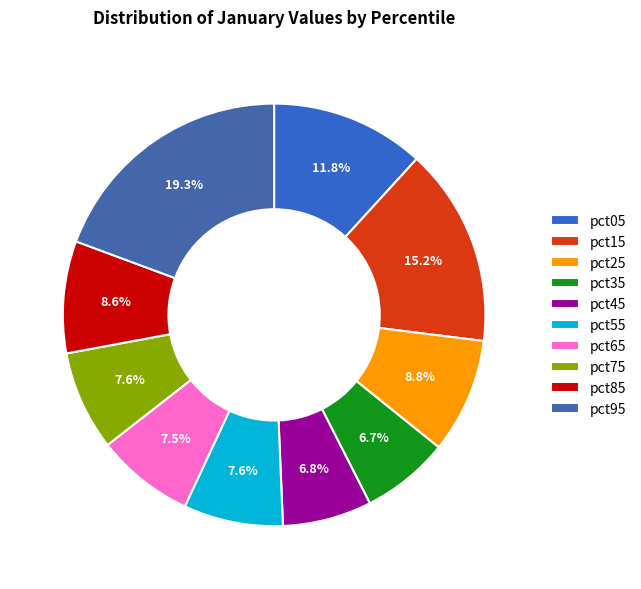

To the nearest percent, what portion does pct75 represent?

8%